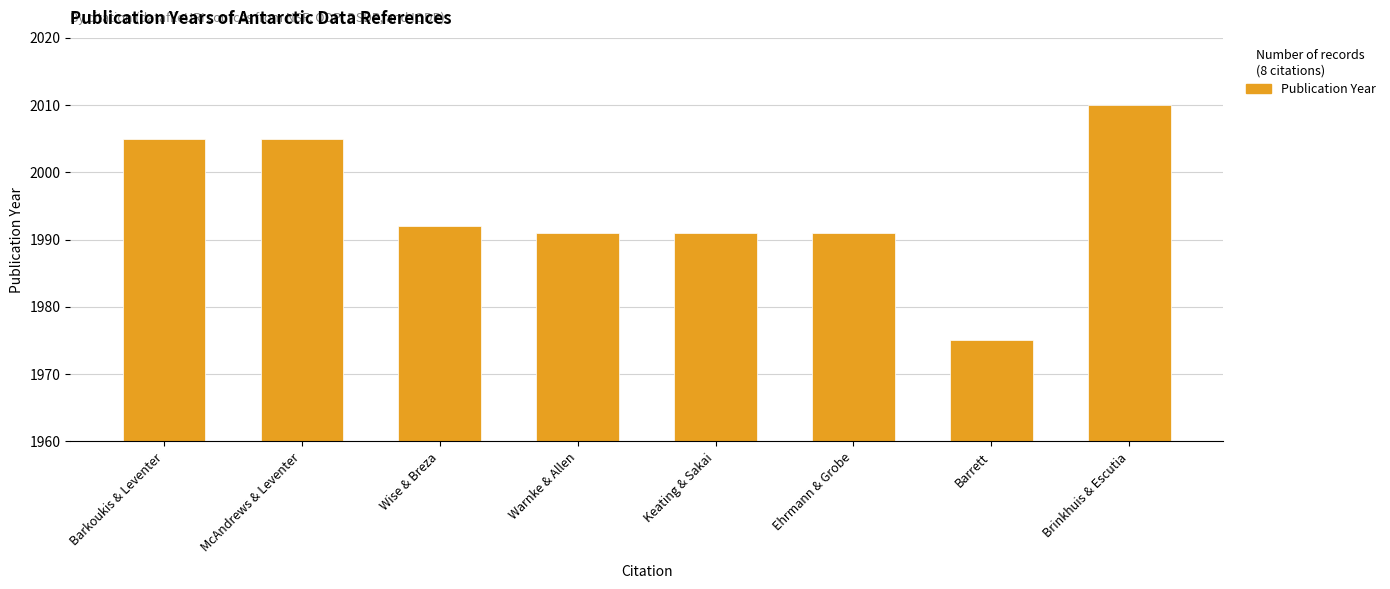

What is the minimum value shown in the chart?

1975